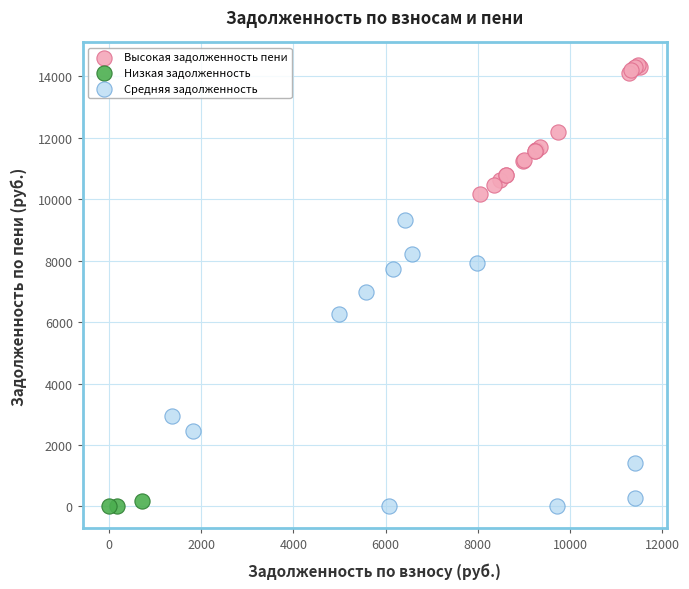

Which series has the largest Y range (max minus min)?

Средняя задолженность